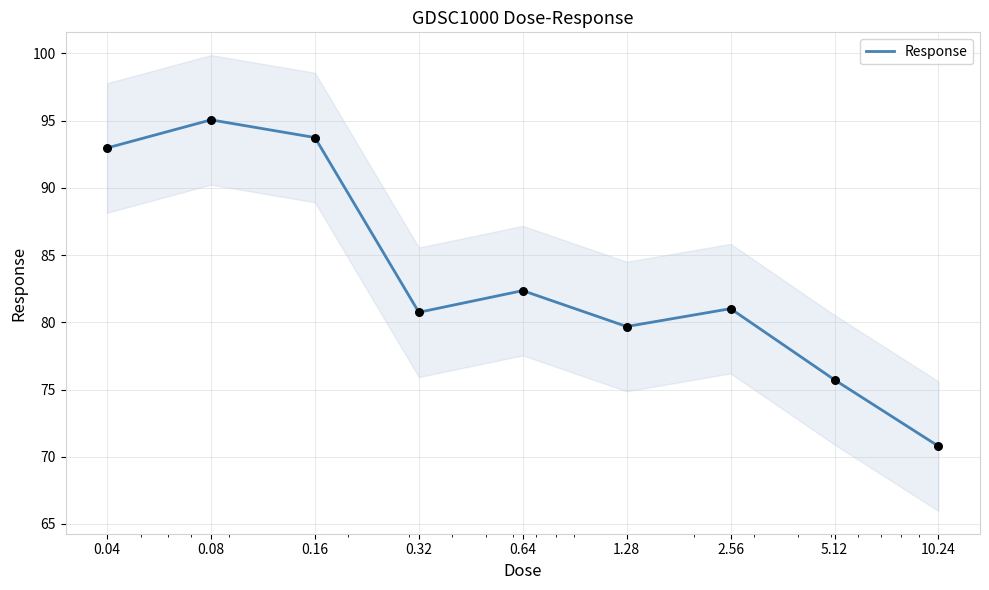

What is the ratio of the value at 0.32 to the value at 0.04?

0.9